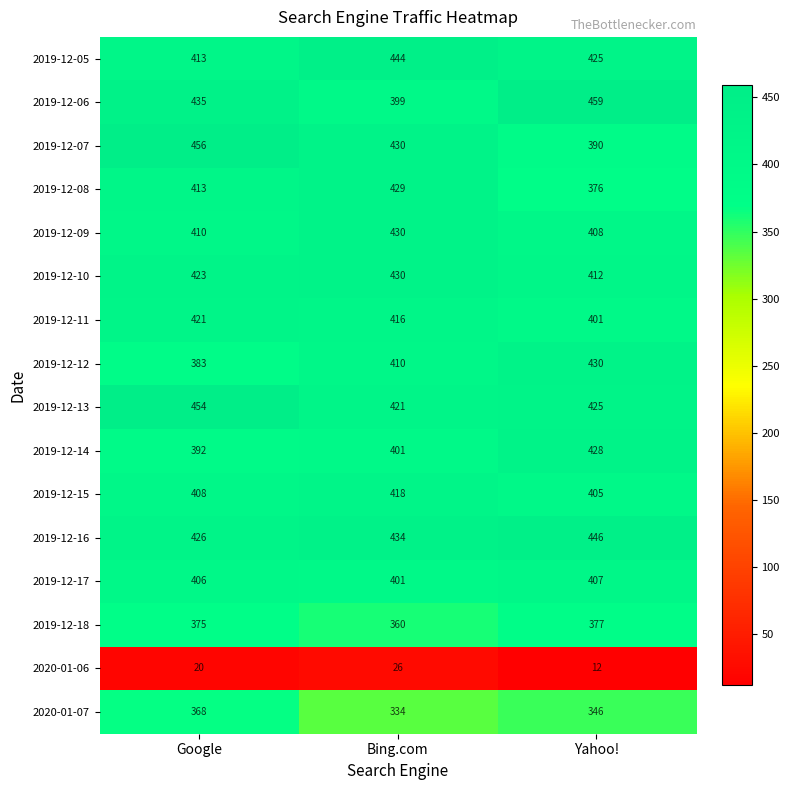

How many values in the 2019-12-14 series are below 401?

1